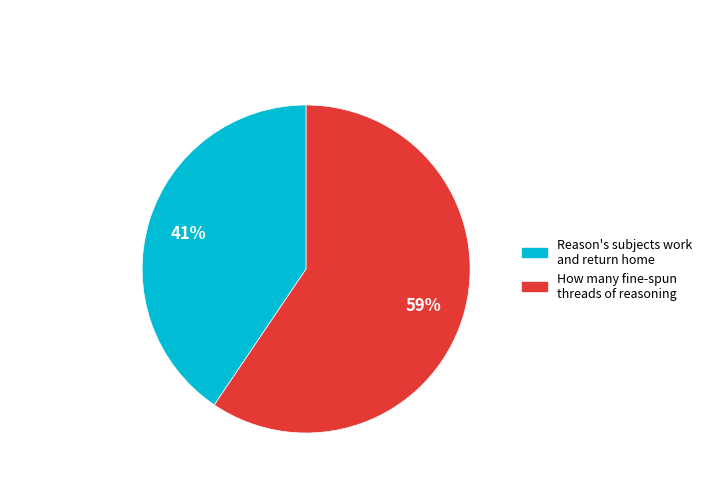

True or false: How many fine-spun threads of reasoning accounts for 59% of the total.

True